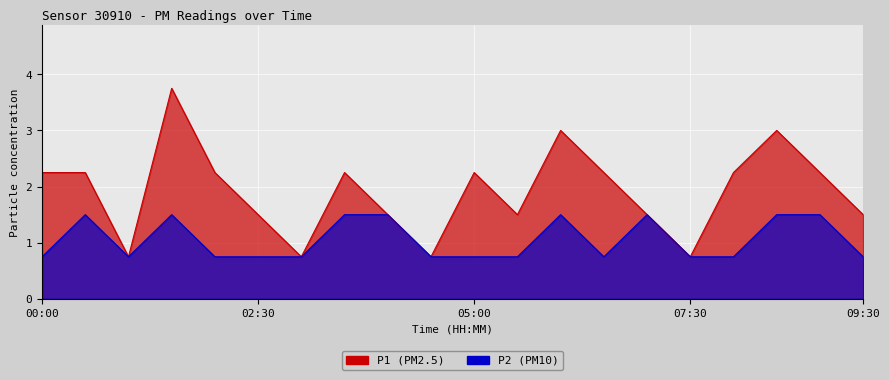

What position from the left is 08:00?

17